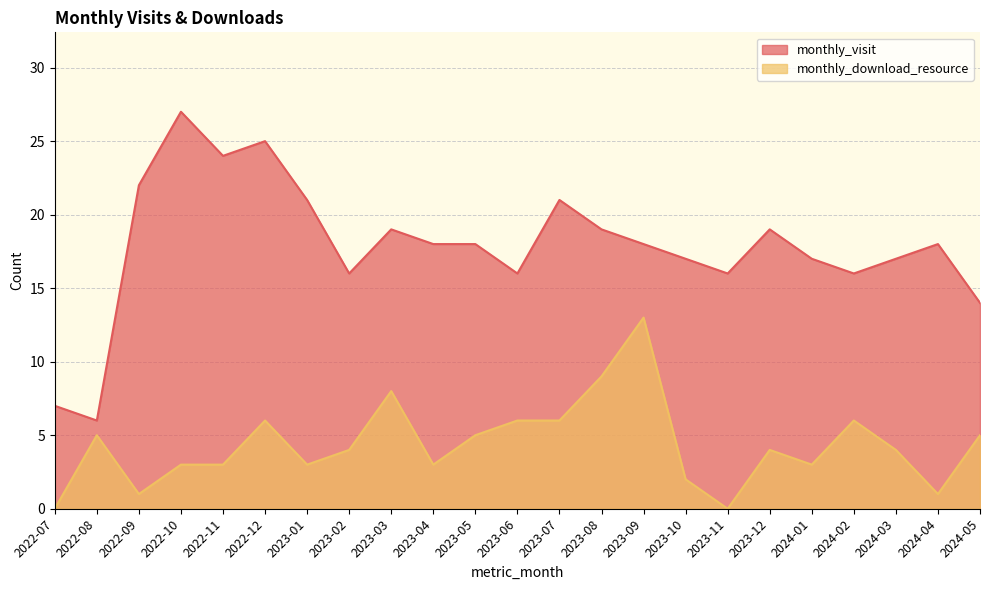

At how many categories does at least one series exceed 16?

16